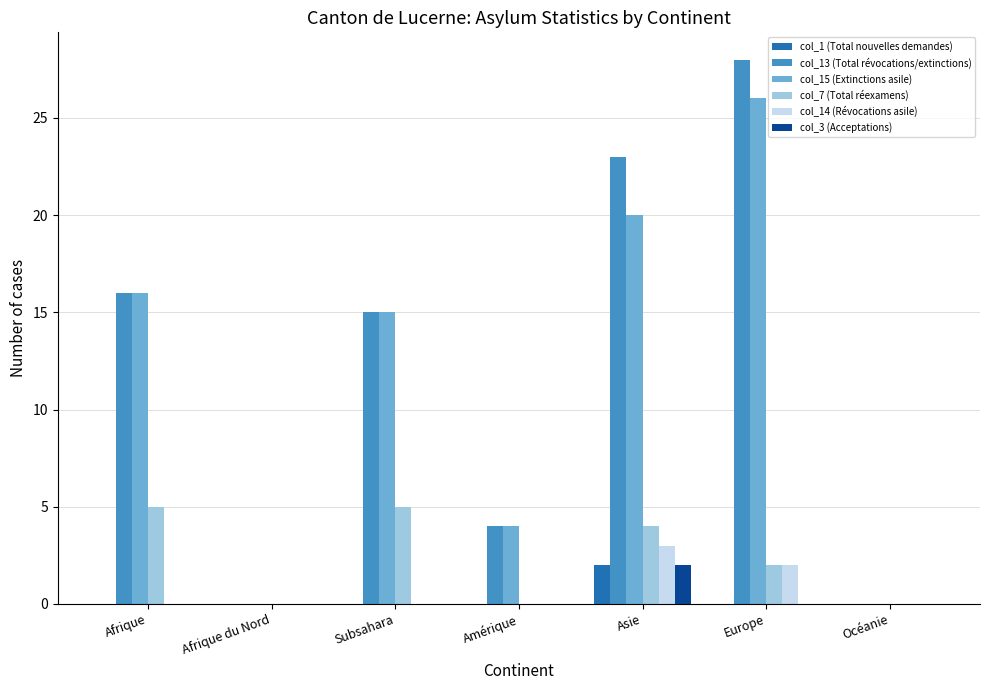

The value of col_3 (Acceptations) at Amérique is 1. True or false?

False